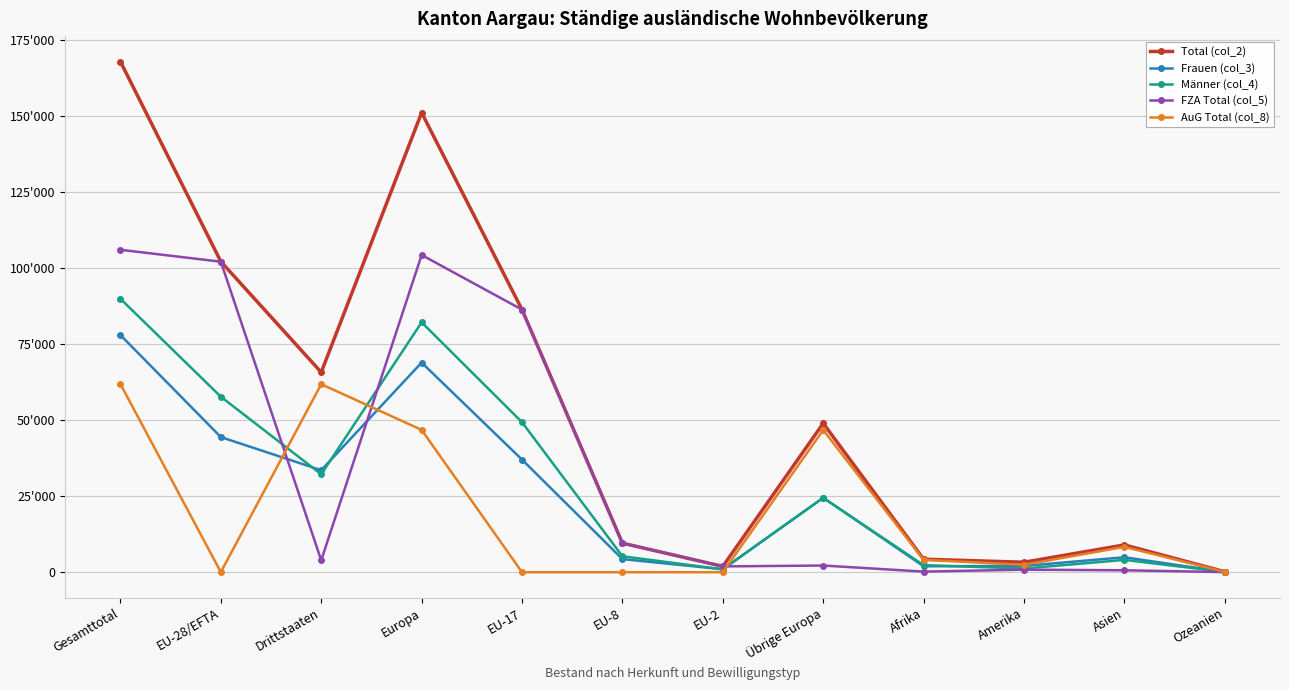

What is the difference between the second highest and minimum values in the Frauen (col_3) series?

68820